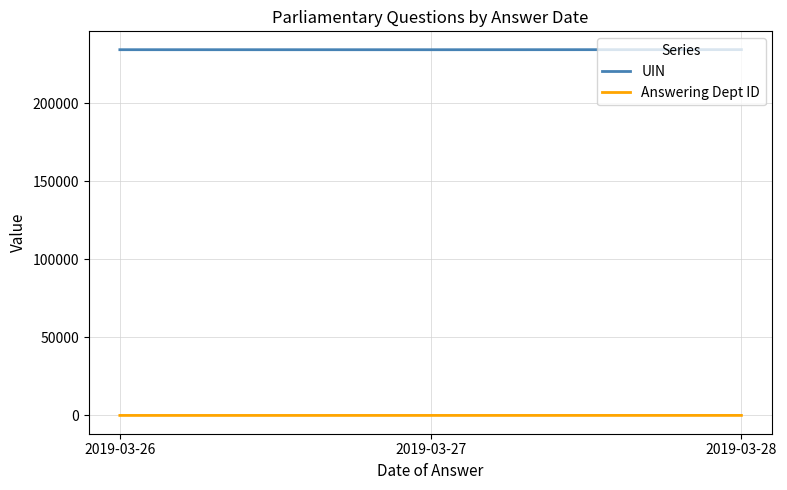

What is the difference between the maximum and second lowest values in the UIN series?

47